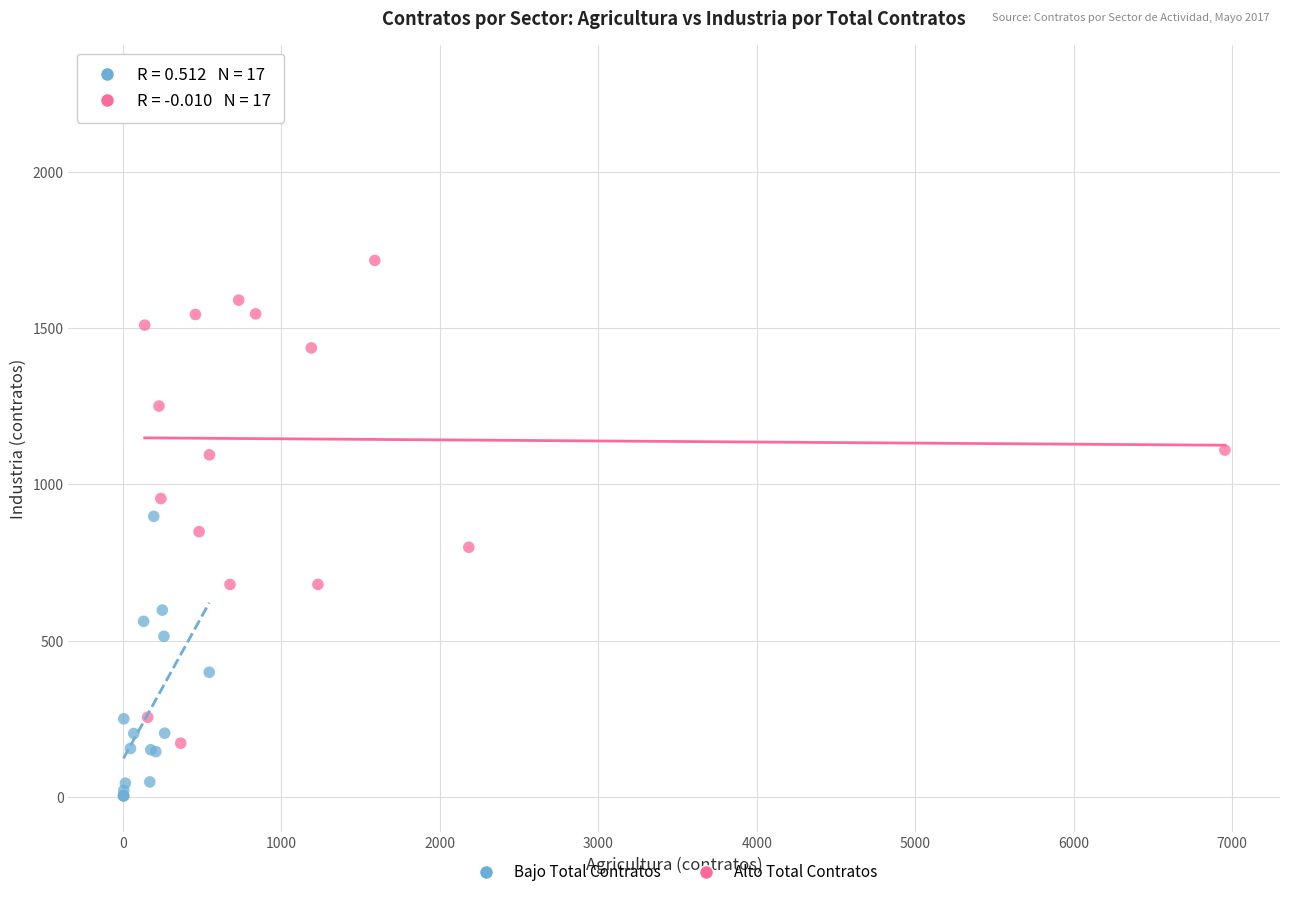

Which series reaches the minimum Y coordinate?

Bajo Total Contratos